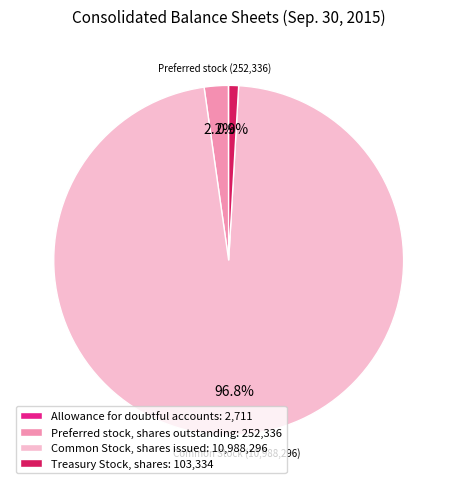

What is the total percentage of Preferred stock, shares outstanding: 252,336 and Common Stock, shares issued: 10,988,296?

99.1%